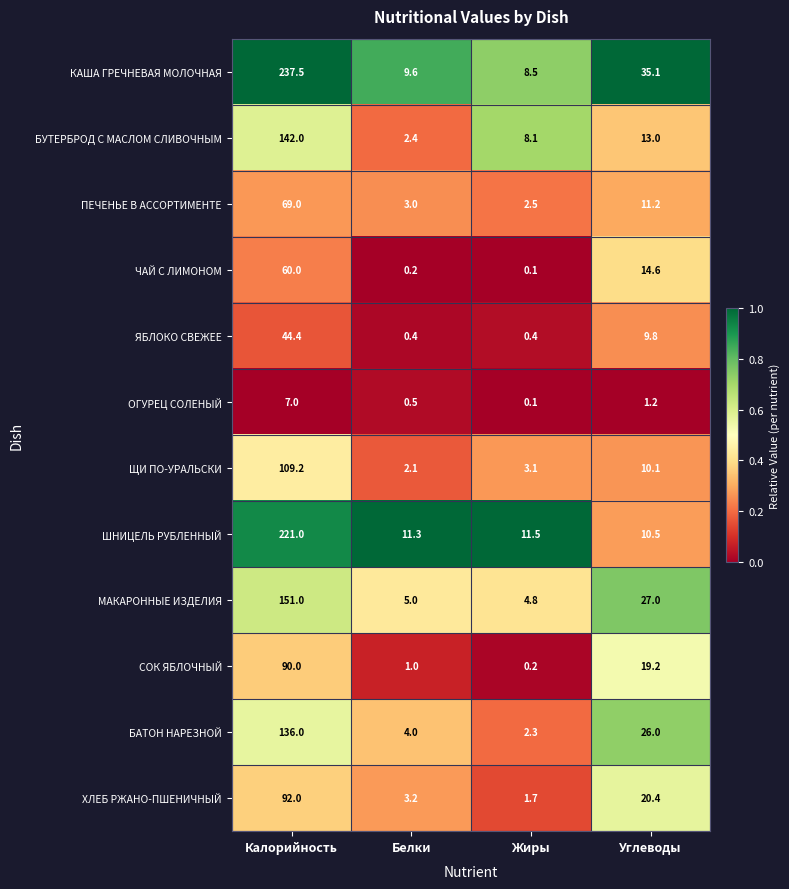

True or false: КАША ГРЕЧНЕВАЯ МОЛОЧНАЯ has a value of 9.6 at Белки.

True